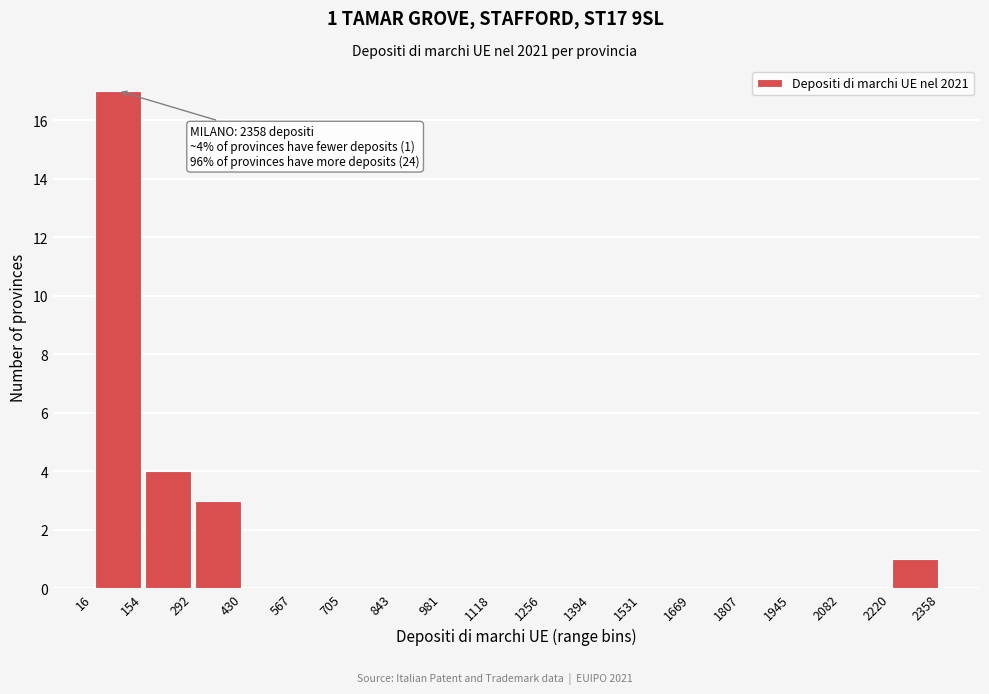

Over which range of the x-axis is the bar tallest?

16 to 154